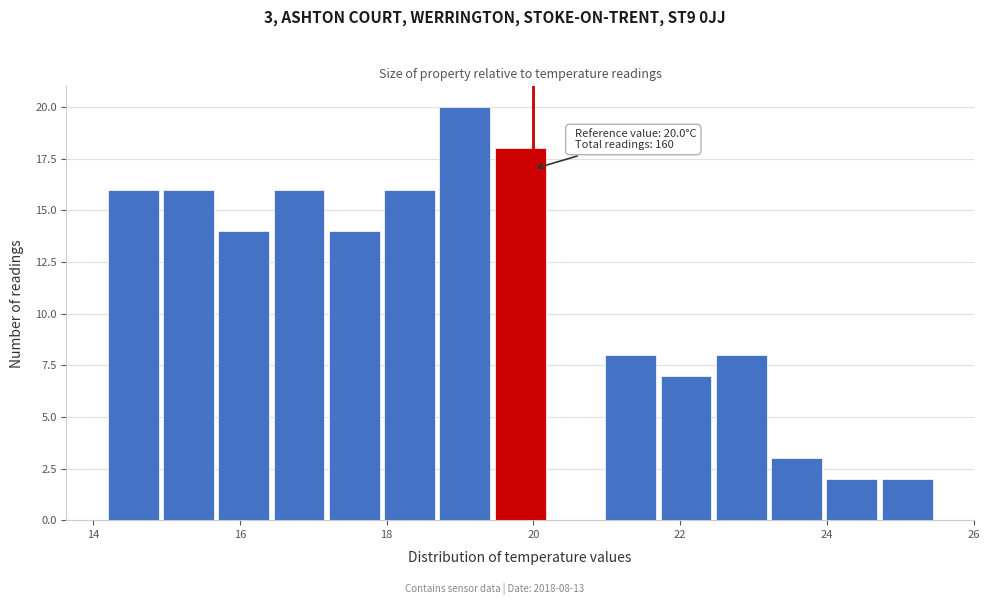

Around what value on the x-axis is the tallest bar? Give the approximate position of its centre, as read against the axis.

19.0